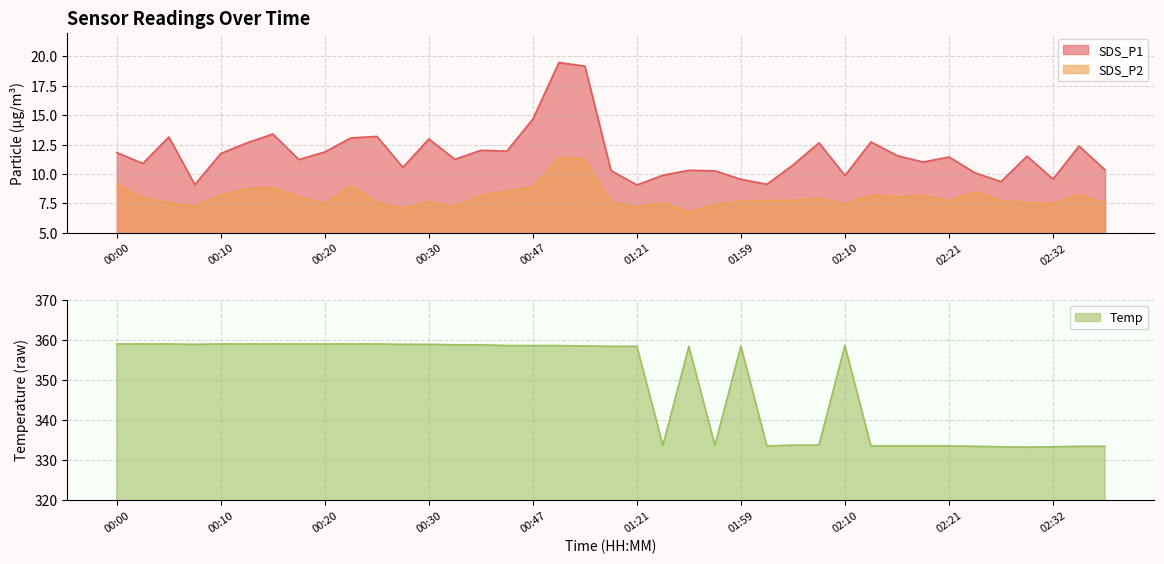

What is the label of the 13th point from the left?

00:30